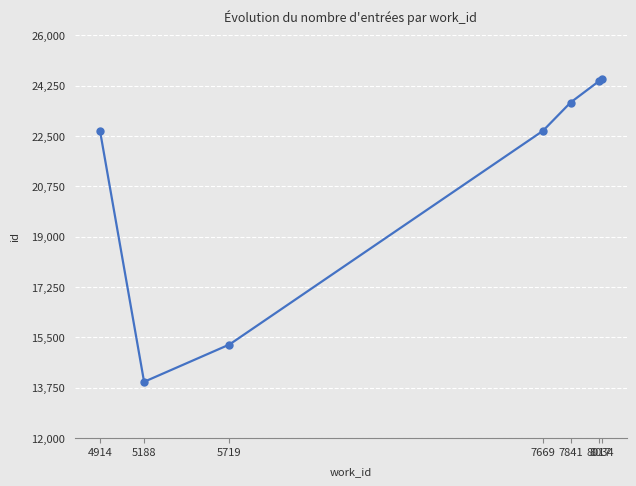

Read the value at 8034.

24464